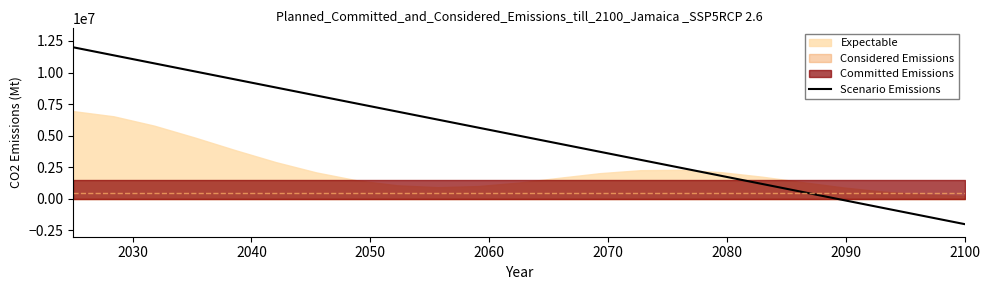

Count the number of categories in the chart.

23